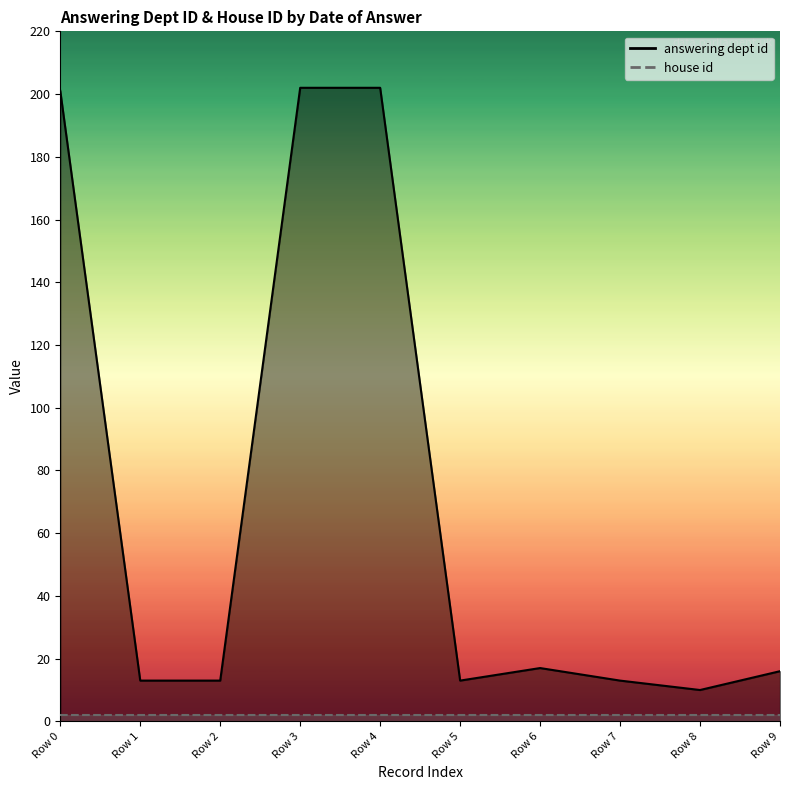

Reading right to left, transcribe all the data shown in this chart.

answering dept id line: Row 9=16	Row 8=10	Row 7=13	Row 6=17	Row 5=13	Row 4=202	Row 3=202	Row 2=13	Row 1=13	Row 0=201
house id line: Row 9=2	Row 8=2	Row 7=2	Row 6=2	Row 5=2	Row 4=2	Row 3=2	Row 2=2	Row 1=2	Row 0=2